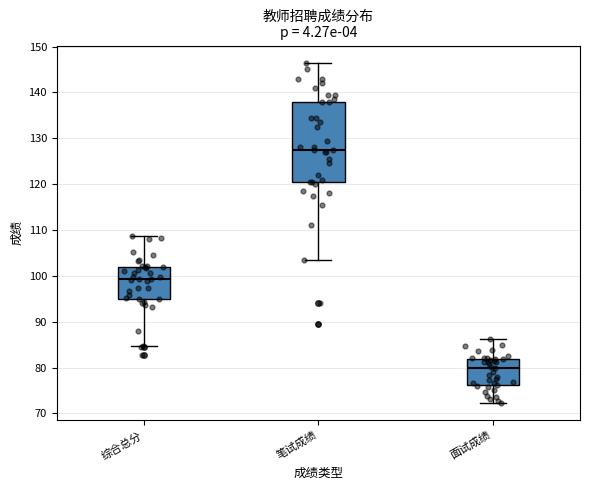

Comparing the boxes themselves (not the whiskers), which one is the tallest?

笔试成绩